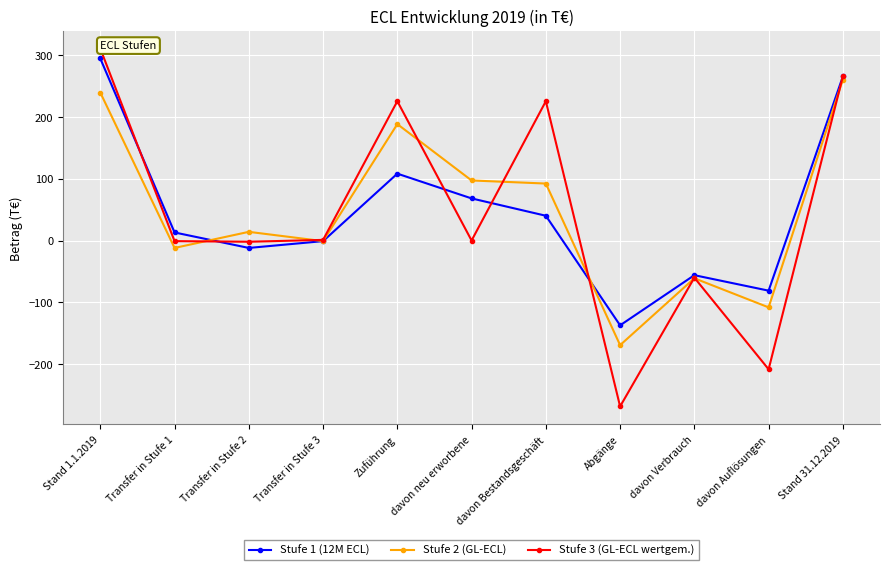

What is the minimum value shown in the chart?

-268